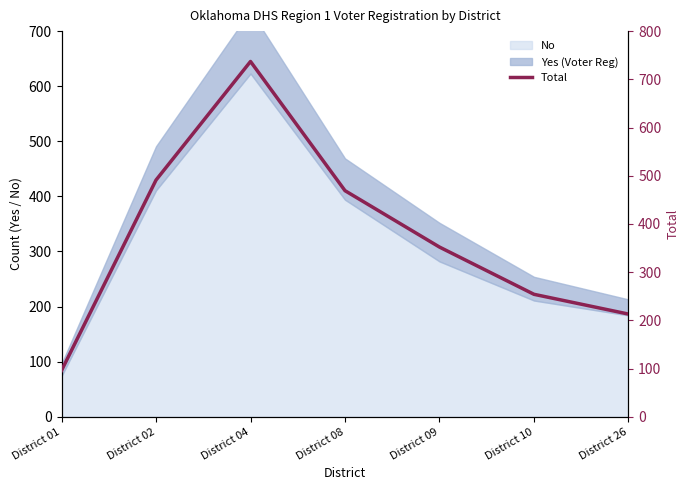

Does the chart display data point markers on the line(s)?

No